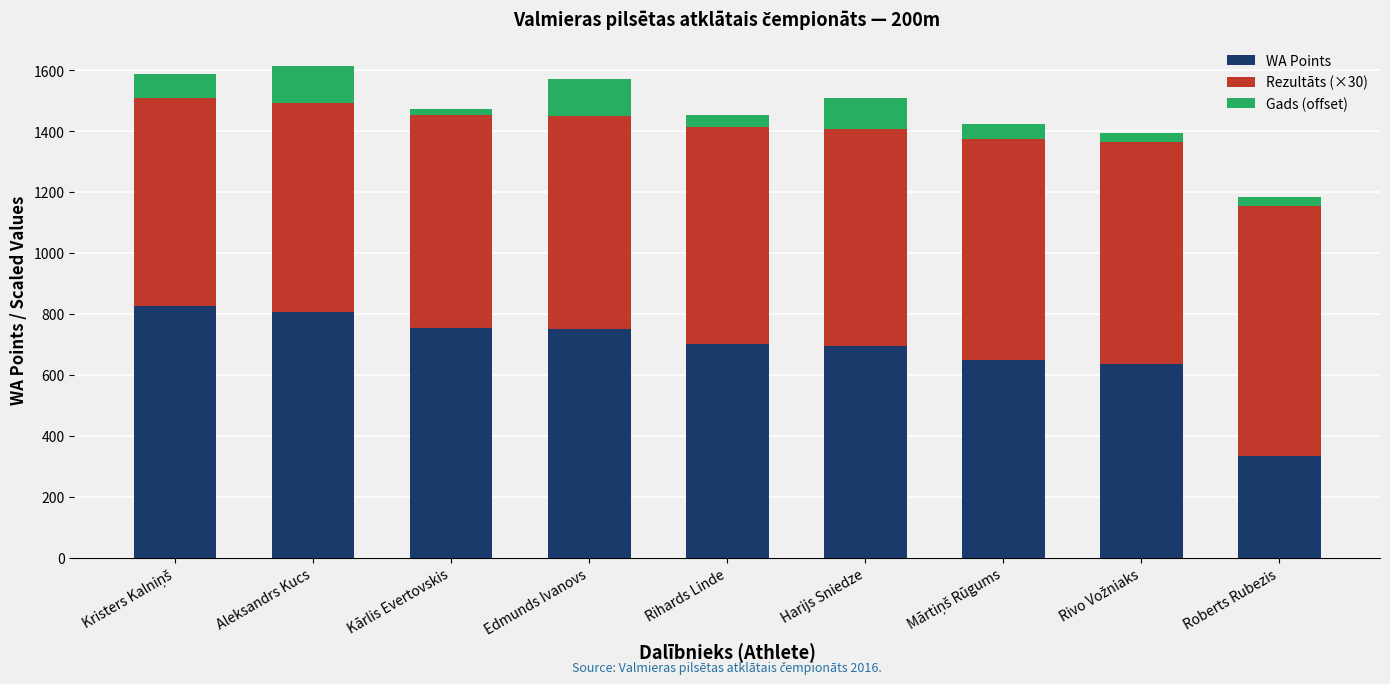

What is the difference between the maximum and minimum values in the WA Points series?

492.0